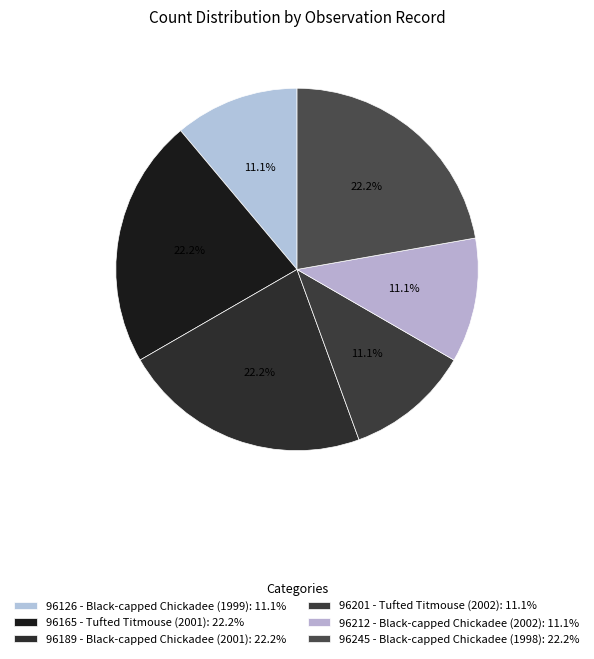

To the nearest percent, what portion does 96189 - Black-capped Chickadee (2001) represent?

22%